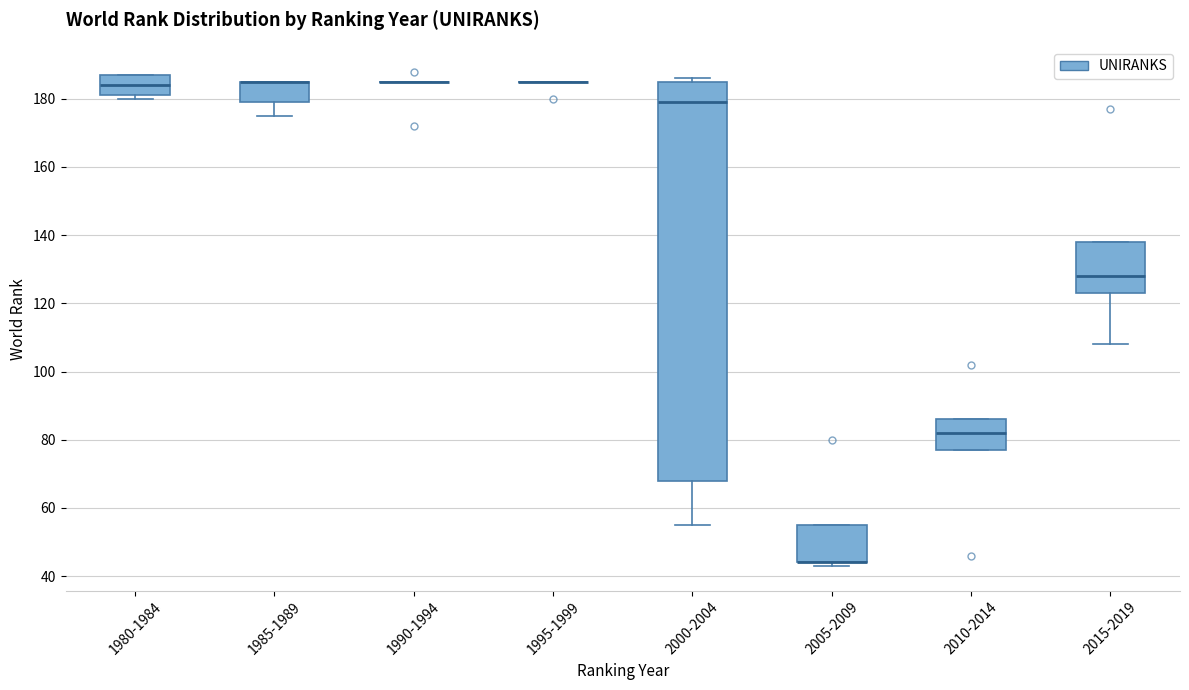

Reading left to right, transcribe this box plot: for each box, give where its median line is, the range the box spans, and where its two whiskers end, as read against the y-axis. The values are not printed on the chart, so give them approximately, as read against the axis.

1980-1984: median 184, box 182 to 188, whiskers 180 to 188
1985-1989: median 186 (drawn on the box's upper edge), box 180 to 186, whiskers 176 to 186
1990-1994: box collapsed to a line at 186, whiskers 186 to 186
1995-1999: box collapsed to a line at 186, whiskers 186 to 186
2000-2004: median 180, box 68 to 186, whiskers 56 to 186 (just above the box's upper edge)
2005-2009: median 44 (drawn on the box's lower edge), box 44 to 56, whiskers 44 (just below the box's lower edge) to 56
2010-2014: median 82, box 78 to 86, whiskers 78 to 86
2015-2019: median 128, box 124 to 138, whiskers 108 to 138